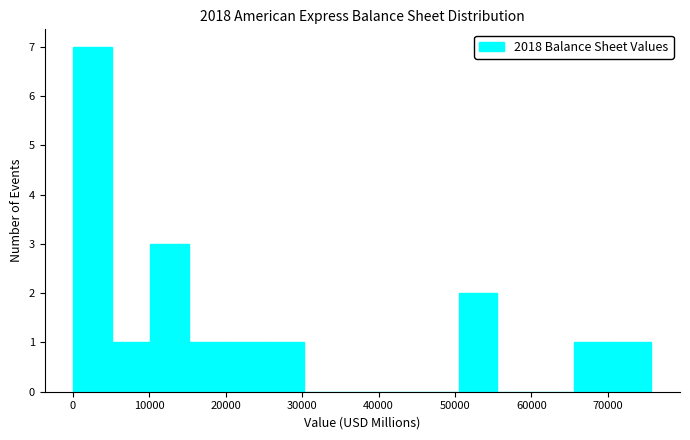

Which range on the x-axis has the tallest bar?

0 to 5000